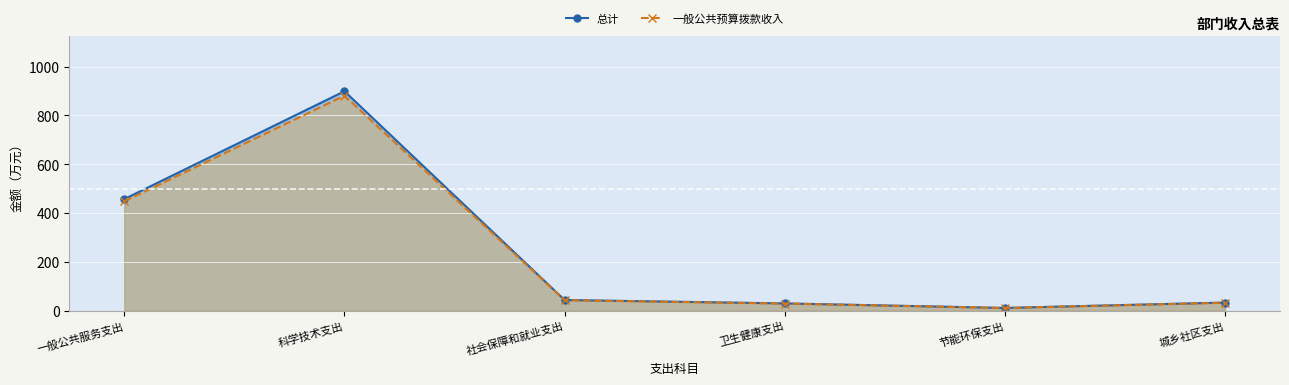

True or false: 总计_line and 一般公共预算拨款收入_line cross at least once.

False